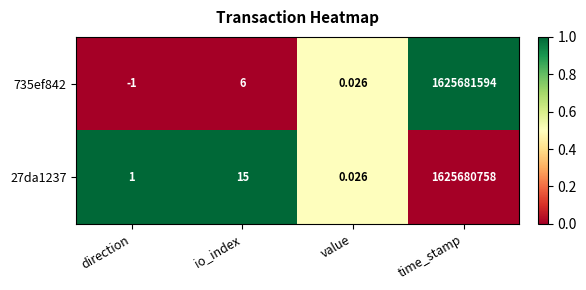

Which label corresponds to the largest value in the chart?

time_stamp